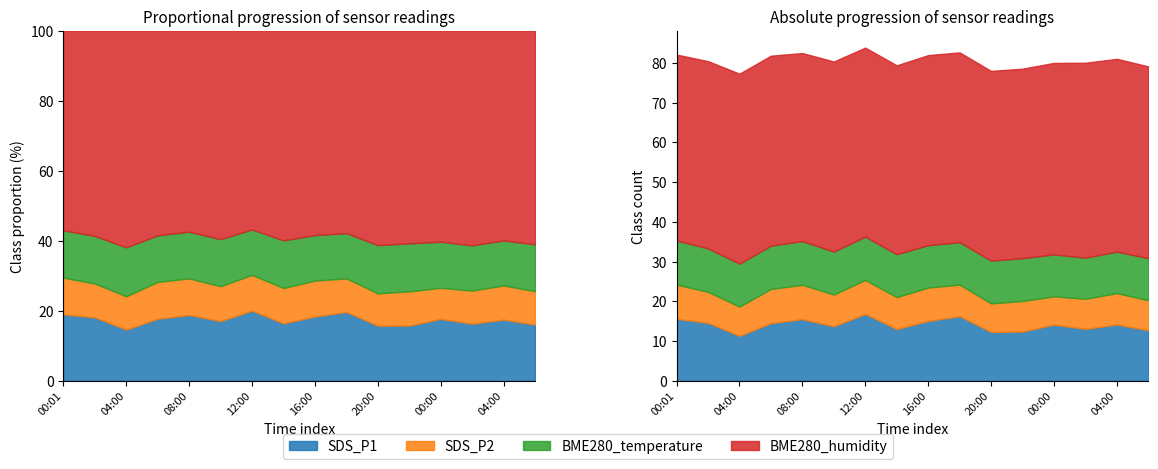

What is the average value of the BME280_temperature series?

10.8